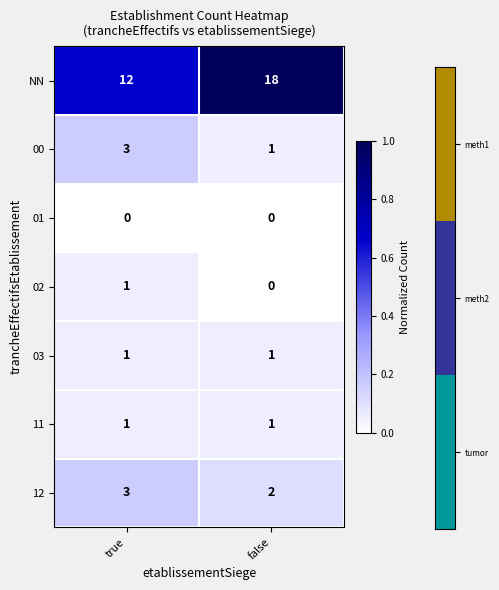

Reading left to right, what are all the values shown in this chart?

NN: true=12	false=18
00: true=3	false=1
01: true=0	false=0
02: true=1	false=0
03: true=1	false=1
11: true=1	false=1
12: true=3	false=2